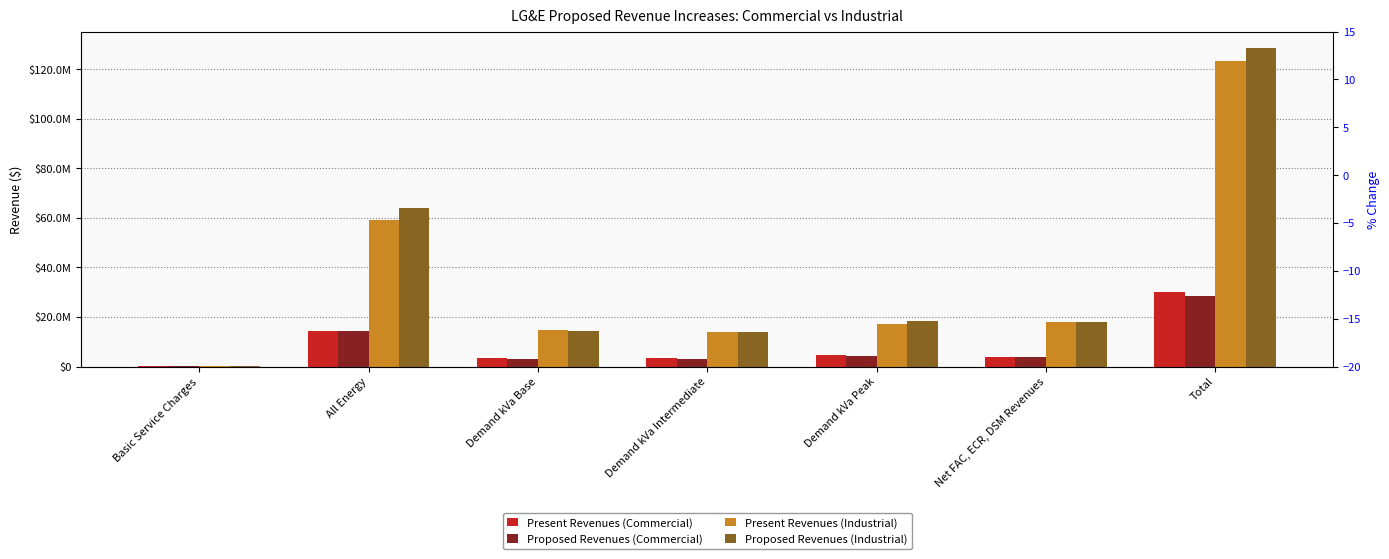

Which series contains the lowest Y value?

Present Revenues (Commercial)